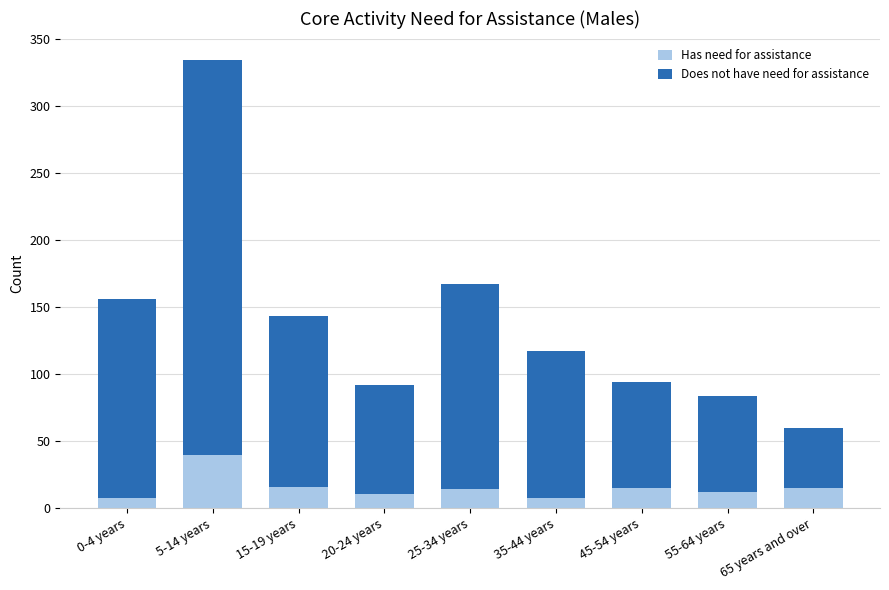

How many series are shown in this chart?

2